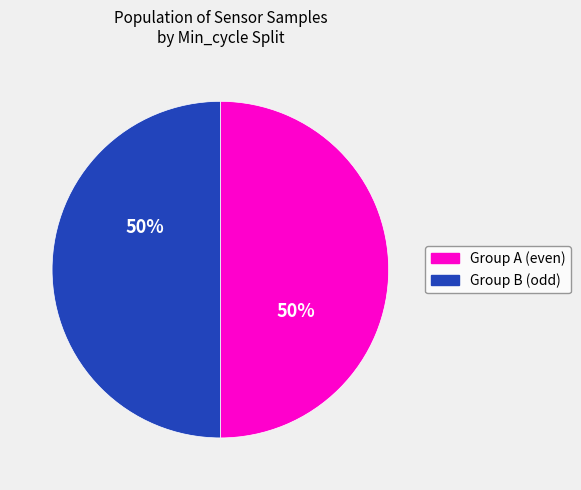

To the nearest percent, what is the average slice percentage?

50%